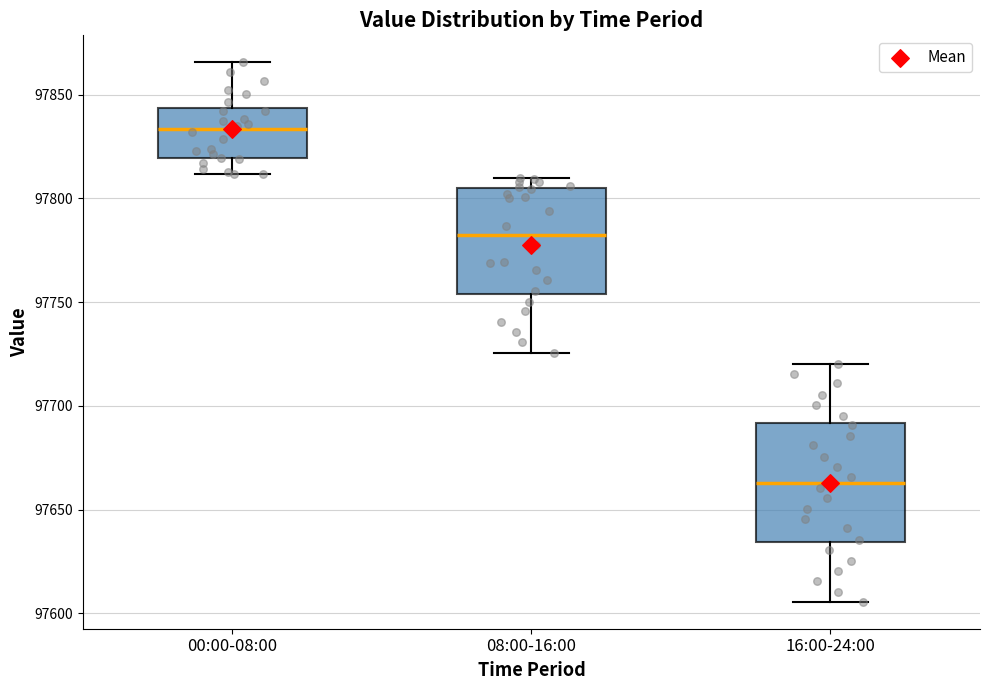

Reading left to right, transcribe this box plot: for each box, give where its median line is, the range the box spans, and where its two whiskers end, as read against the y-axis. The values are not printed on the chart, so give them approximately, as read against the axis.

00:00-08:00: median 97835, box 97820 to 97845, whiskers 97810 to 97865
08:00-16:00: median 97780, box 97755 to 97805, whiskers 97725 to 97810
16:00-24:00: median 97665, box 97635 to 97690, whiskers 97605 to 97720